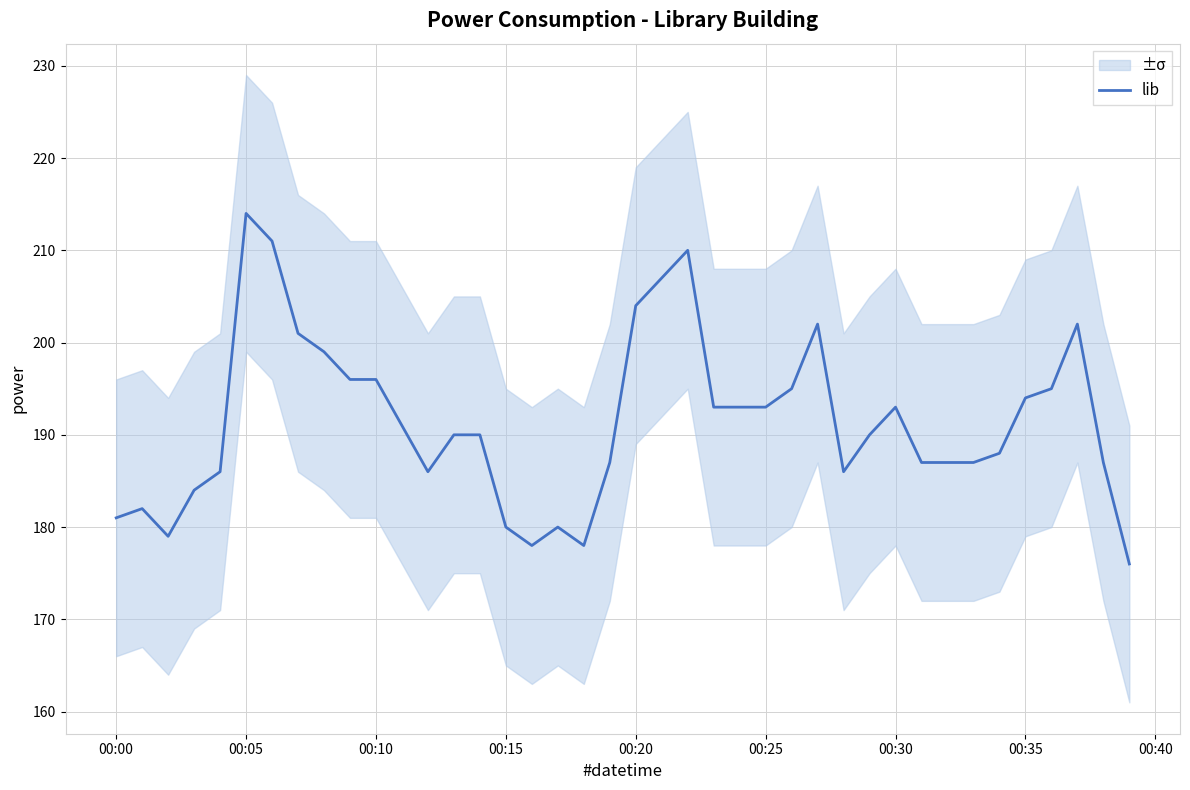

Reading left to right, transcribe all the data shown in this chart.

181	182	179	184	186	214	211	201	199	196	196	191	186	190	190	180	178	180	178	187	204	207	210	193	193	193	195	202	186	190	193	187	187	187	188	194	195	202	187	176